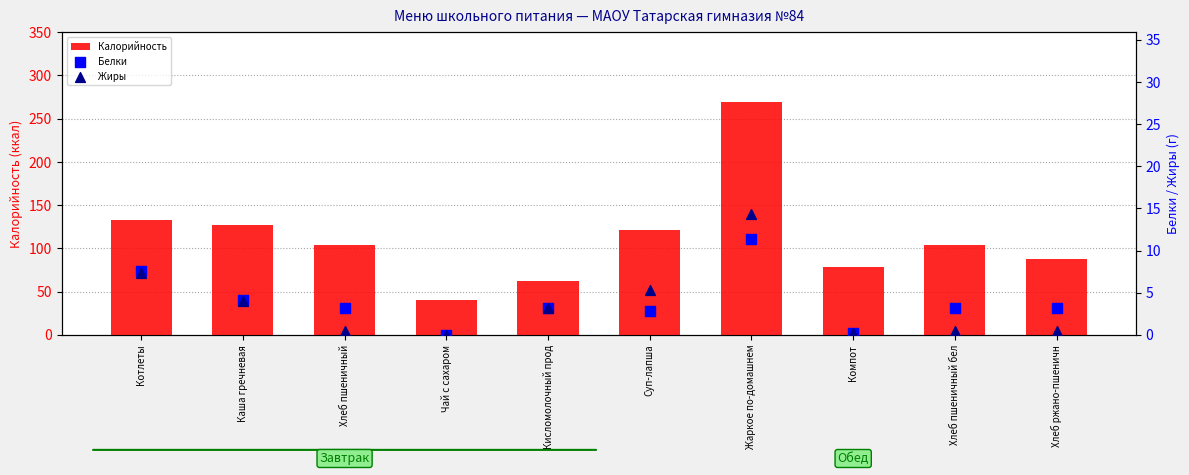

Which series reaches the minimum Y coordinate?

Белки